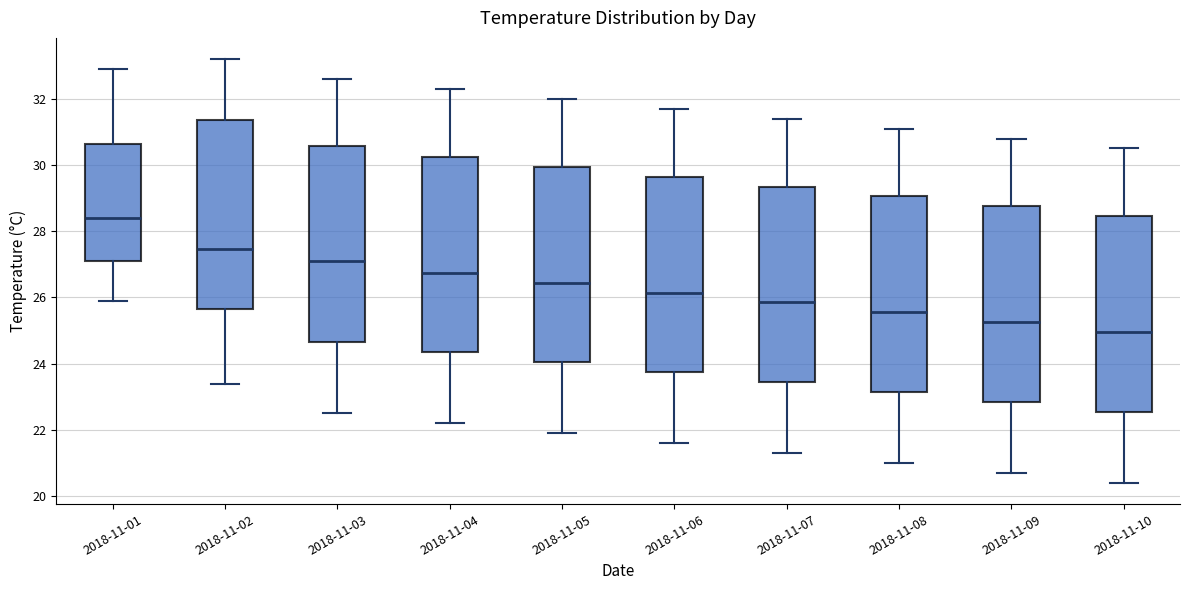

Reading left to right, read every box against the y-axis: the position of its median line, the range the box covers, and the ends of its whiskers. The values are not printed on the chart, so give them approximately, as read against the axis.

2018-11-01: median 28.4, box 27.2 to 30.6, whiskers 26.0 to 33.0
2018-11-02: median 27.4, box 25.6 to 31.4, whiskers 23.4 to 33.2
2018-11-03: median 27.2, box 24.6 to 30.6, whiskers 22.6 to 32.6
2018-11-04: median 26.8, box 24.4 to 30.2, whiskers 22.2 to 32.4
2018-11-05: median 26.4, box 24.0 to 30.0, whiskers 22.0 to 32.0
2018-11-06: median 26.2, box 23.8 to 29.6, whiskers 21.6 to 31.8
2018-11-07: median 25.8, box 23.4 to 29.4, whiskers 21.4 to 31.4
2018-11-08: median 25.6, box 23.2 to 29.0, whiskers 21.0 to 31.2
2018-11-09: median 25.2, box 22.8 to 28.8, whiskers 20.8 to 30.8
2018-11-10: median 25.0, box 22.6 to 28.4, whiskers 20.4 to 30.6